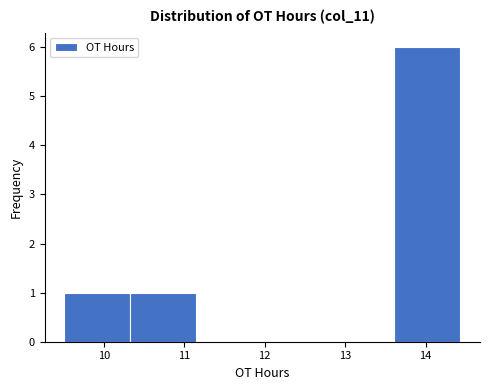

Reading left to right, transcribe this chart: for each bar, give the range it covers on the x-axis and its height. Neither the bar edges nor the heights are printed on the chart, so give them approximately, as read against the axes.

9.51 to 10.33: 1
10.33 to 11.15: 1
11.15 to 11.97: 0
11.97 to 12.79: 0
12.79 to 13.61: 0
13.61 to 14.43: 6